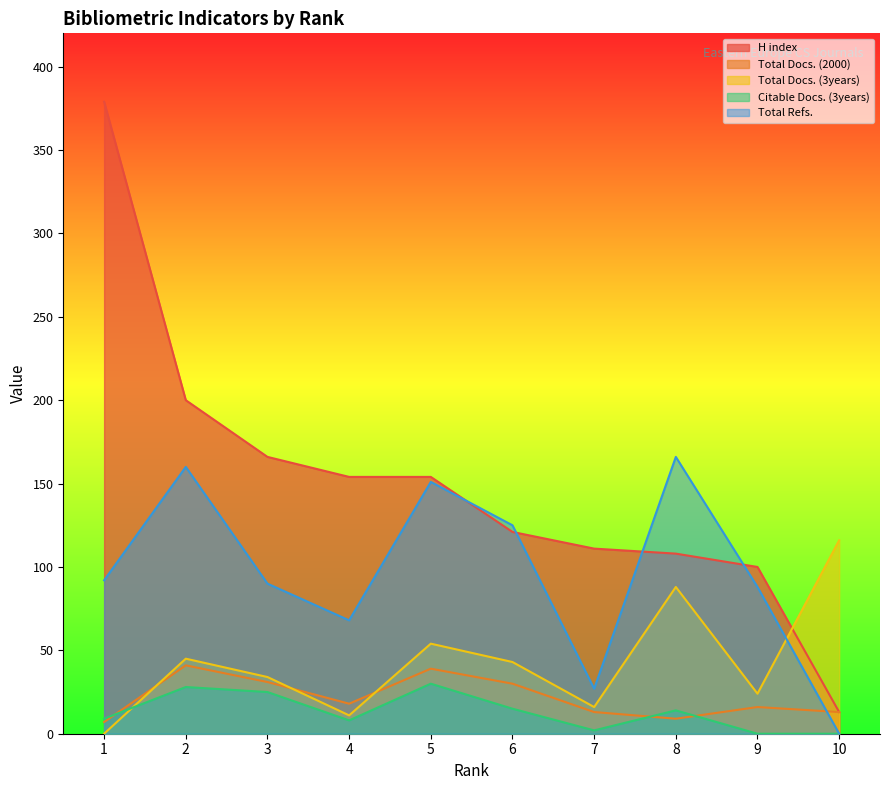

What is the maximum value for Citable Docs. (3years)?

30